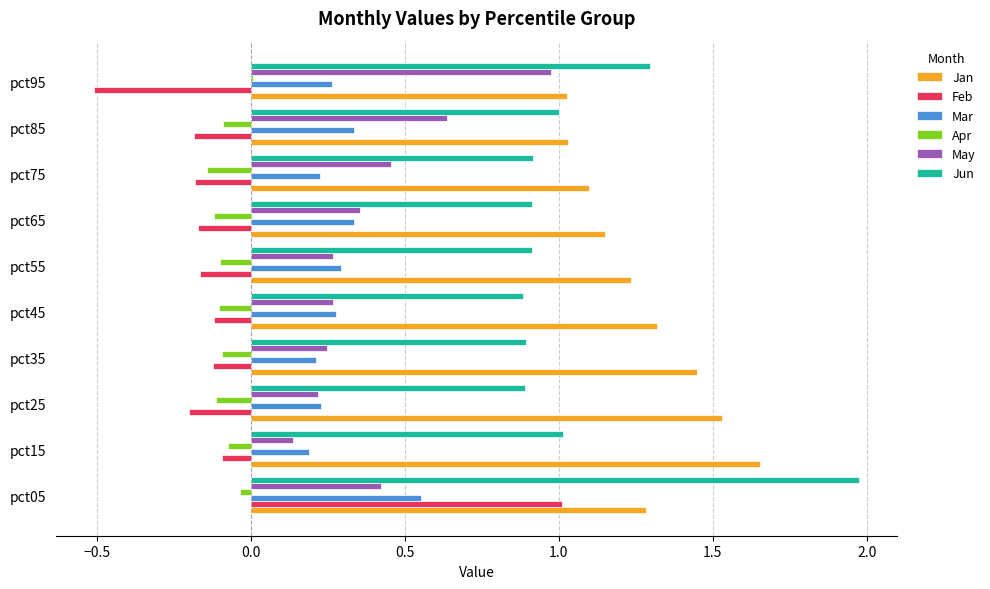

The value of May at pct65 is 0.4. True or false?

True